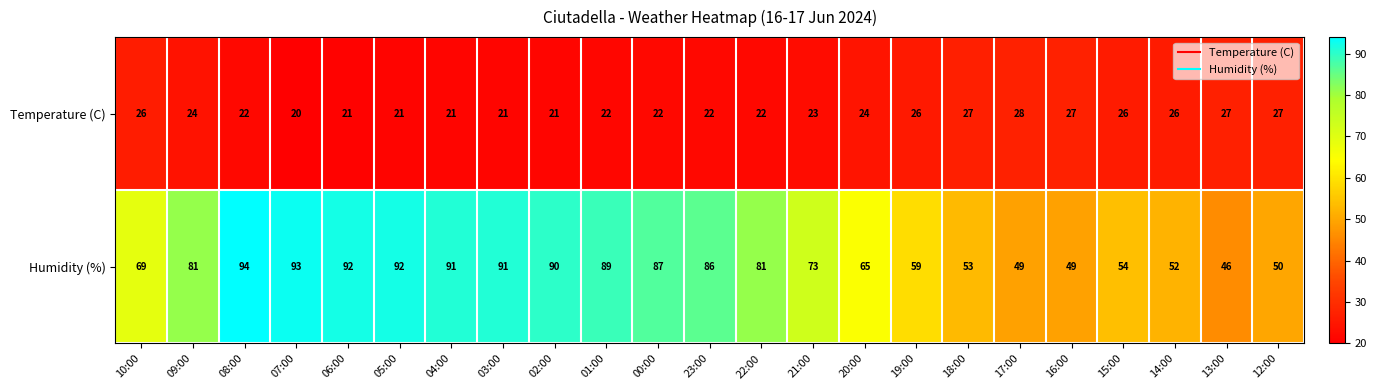

What is the average value of the Humidity (%) series?

73